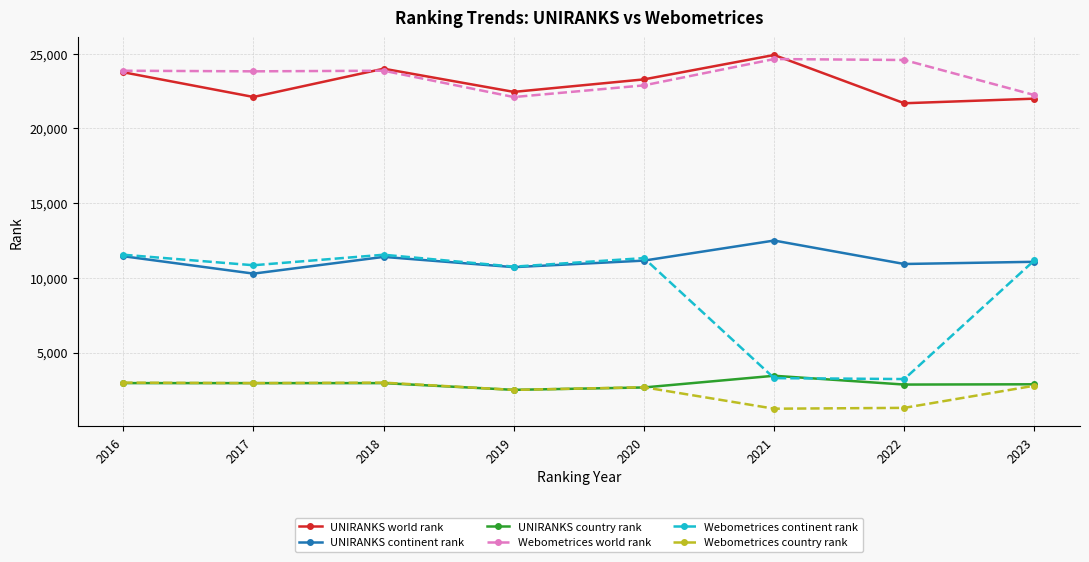

Does the chart have visible grid lines?

Yes